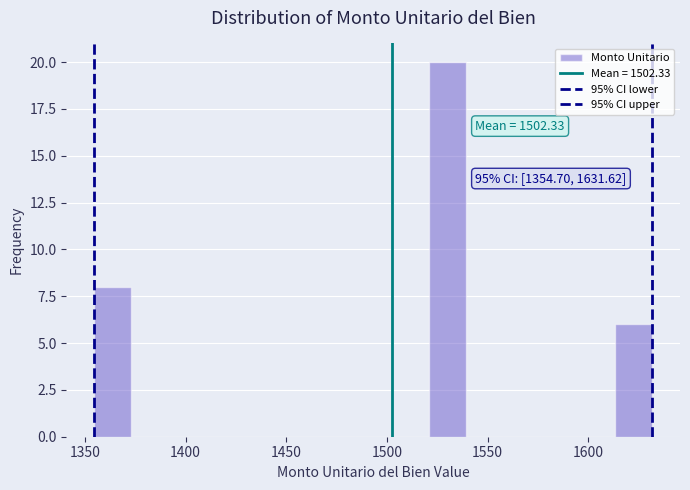

Around what value on the x-axis is the tallest bar? Give the approximate position of its centre, as read against the axis.

1530